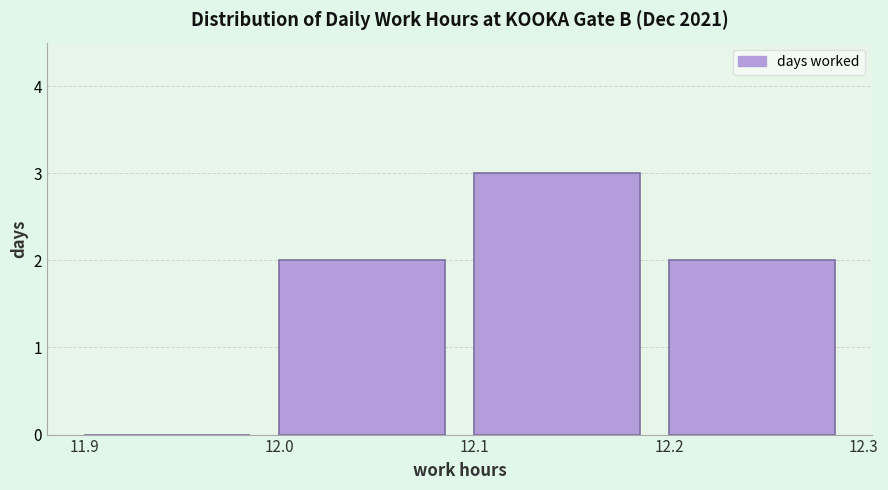

How tall is the bar that spans 12.2 to 12.3 on the x-axis? The values are not printed on the chart, so give them approximately, as read against the axis.

2